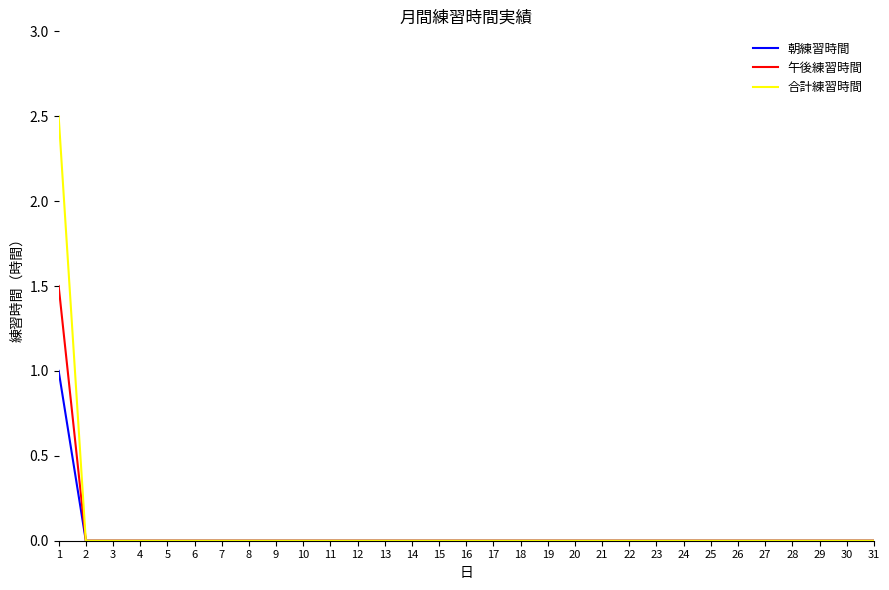

Rank the series by their average value, from lowest to highest.

朝練習時間, 午後練習時間, 合計練習時間